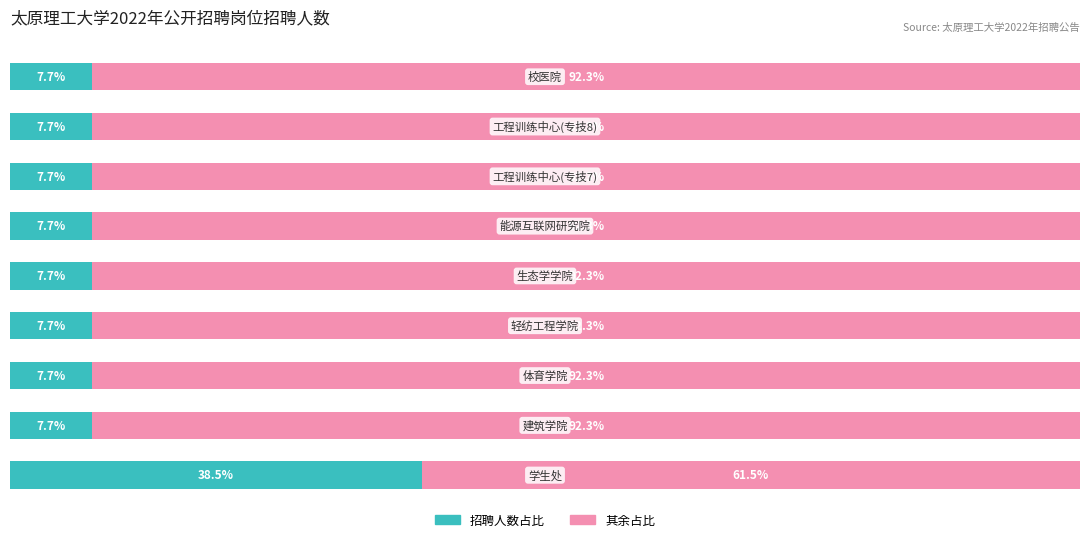

What are all the series names shown in the legend?

招聘人数占比, 其余占比